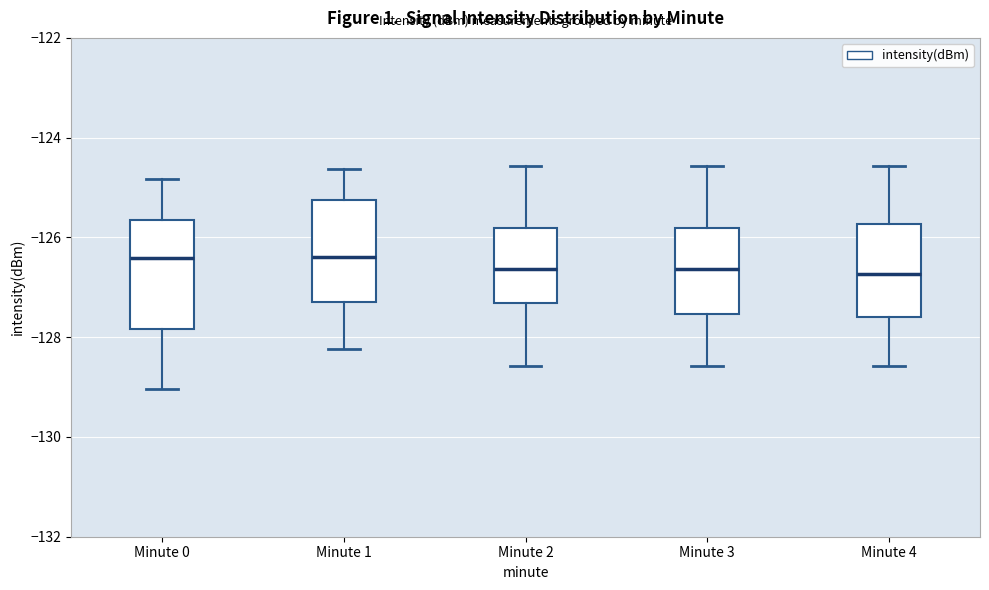

Where does the upper whisker of the box for Minute 0 end on the y-axis? The values are not printed on the chart, so give them approximately, as read against the axis.

-124.8